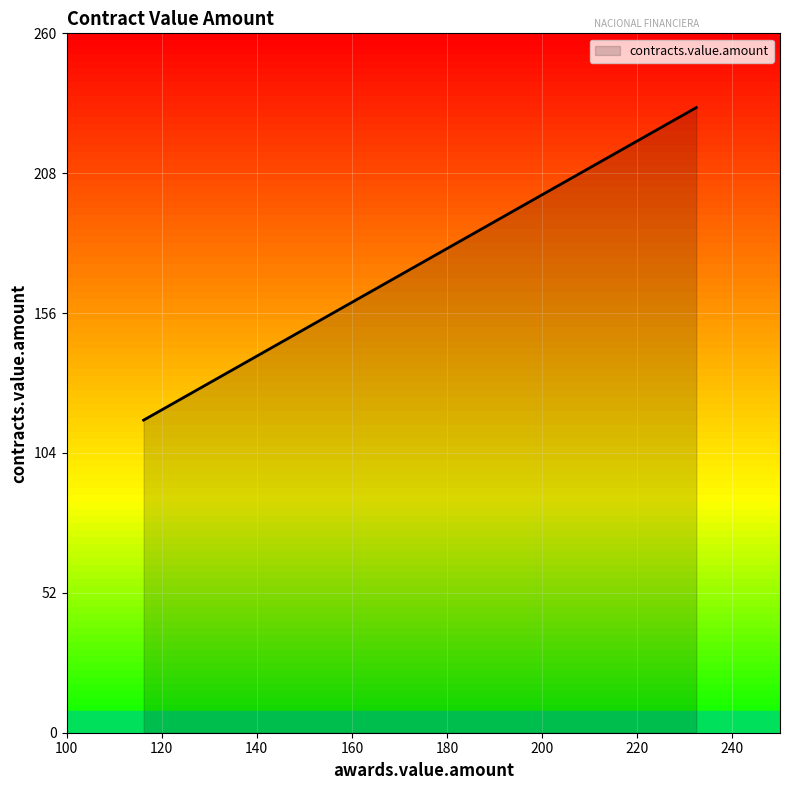

What is the greatest value displayed?

232.4